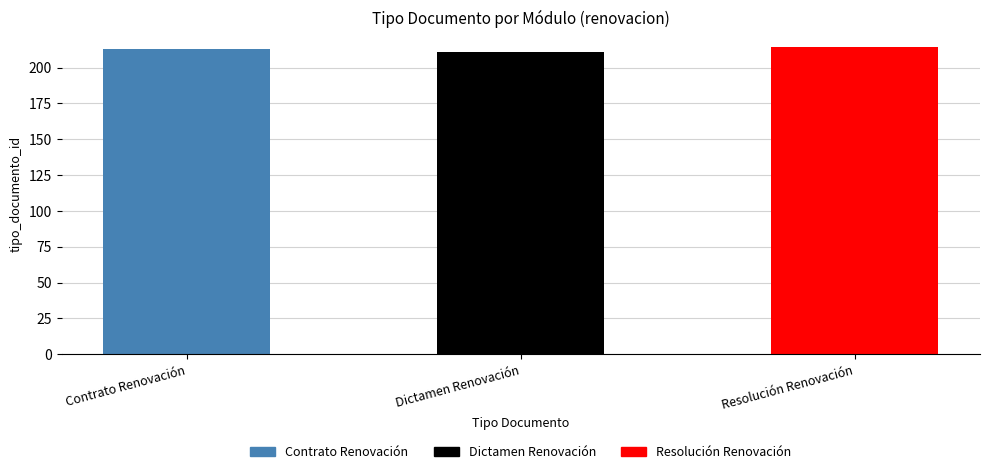

Are the bars grouped side by side (vs. stacked)?

No